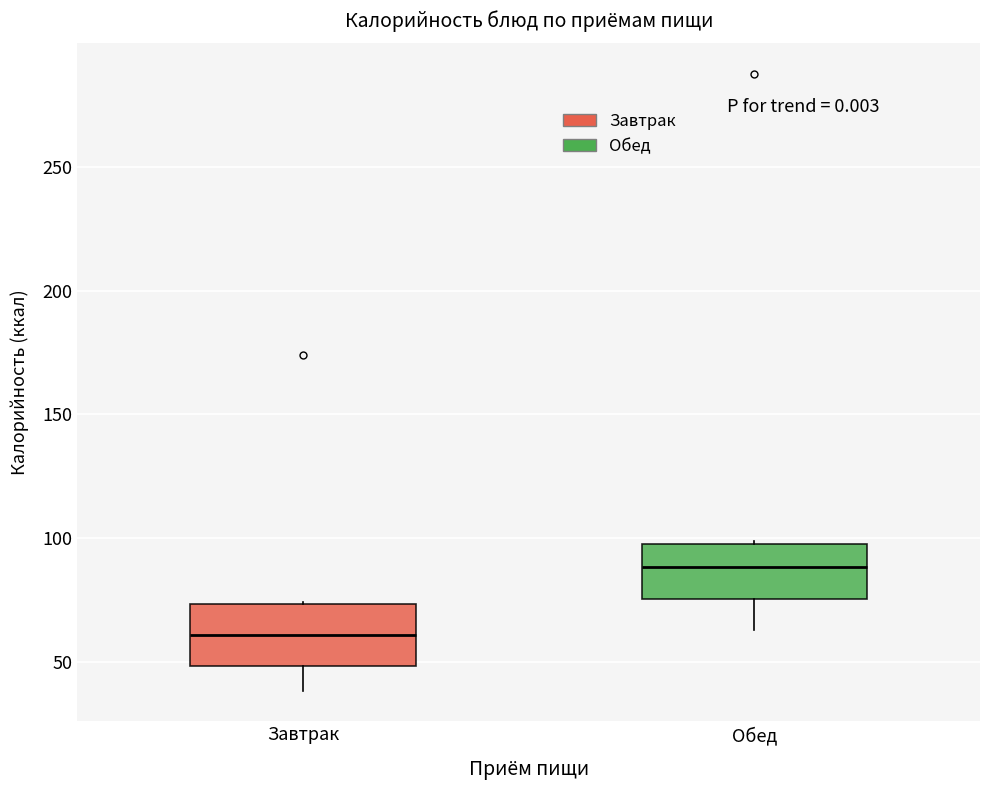

Reading left to right, transcribe this box plot: for each box, give where its median line is, the range the box spans, and where its two whiskers end, as read against the y-axis. The values are not printed on the chart, so give them approximately, as read against the axis.

Завтрак: median 60, box 50 to 75, whiskers 40 to 75
Обед: median 90, box 75 to 100, whiskers 65 to 100